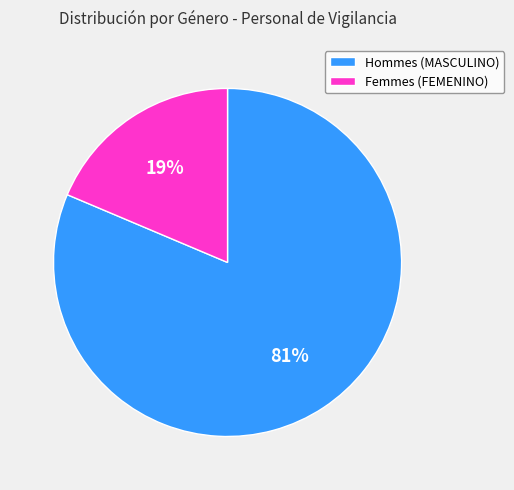

Rank the categories by value from lowest to highest.

Femmes (FEMENINO), Hommes (MASCULINO)